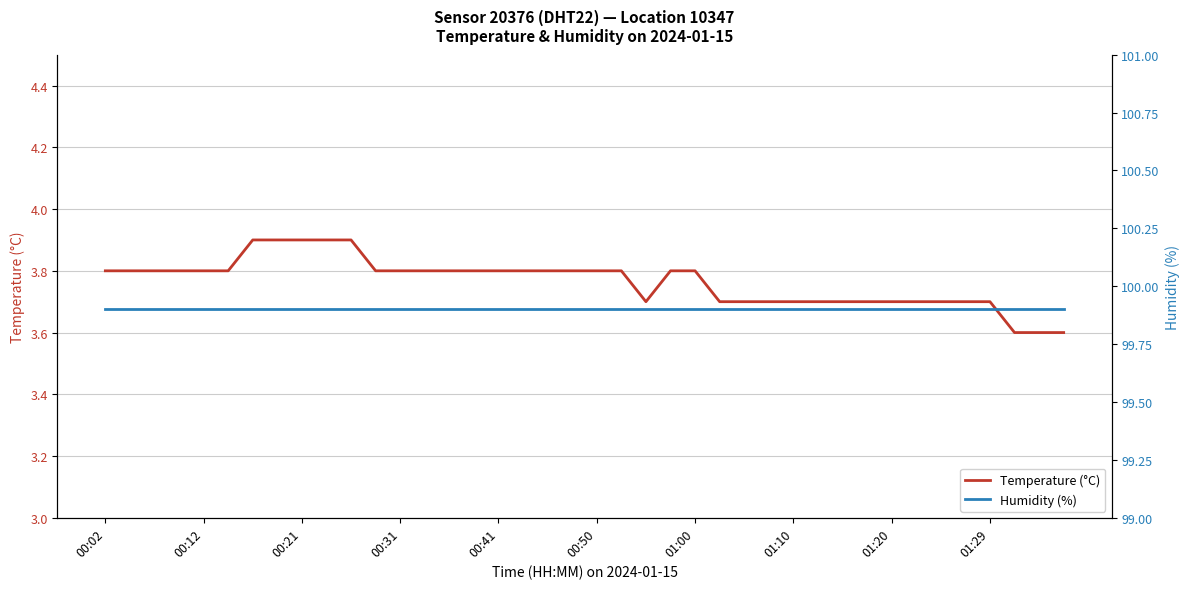

Reading left to right, transcribe all the data shown in this chart.

Temperature (°C): 3.8	3.8	3.8	3.8	3.8	3.8	3.9	3.9	3.9	3.9	3.9	3.8	3.8	3.8	3.8	3.8	3.8	3.8	3.8	3.8	3.8	3.8	3.7	3.8	3.8	3.7	3.7	3.7	3.7	3.7	3.7	3.7	3.7	3.7	3.7	3.7	3.7	3.6	3.6	3.6
Humidity (%): 99.9	99.9	99.9	99.9	99.9	99.9	99.9	99.9	99.9	99.9	99.9	99.9	99.9	99.9	99.9	99.9	99.9	99.9	99.9	99.9	99.9	99.9	99.9	99.9	99.9	99.9	99.9	99.9	99.9	99.9	99.9	99.9	99.9	99.9	99.9	99.9	99.9	99.9	99.9	99.9